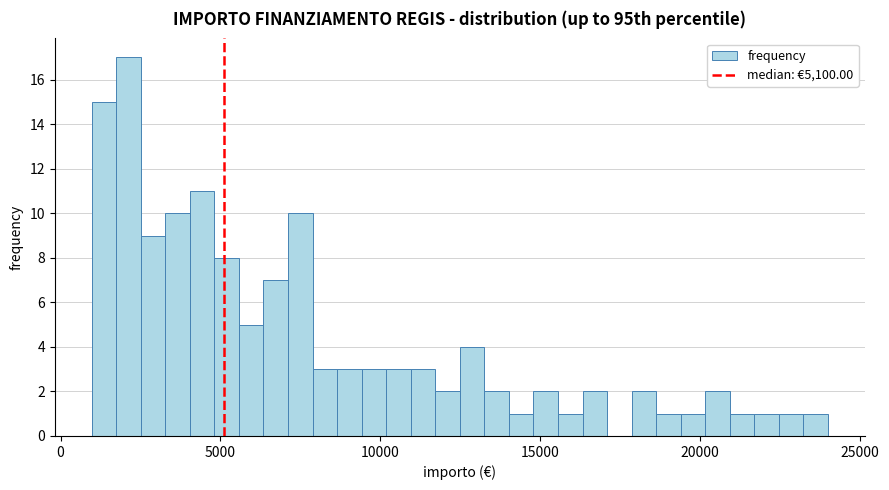

Read against the x-axis, roughly where is the centre of the tallest bar?

2000